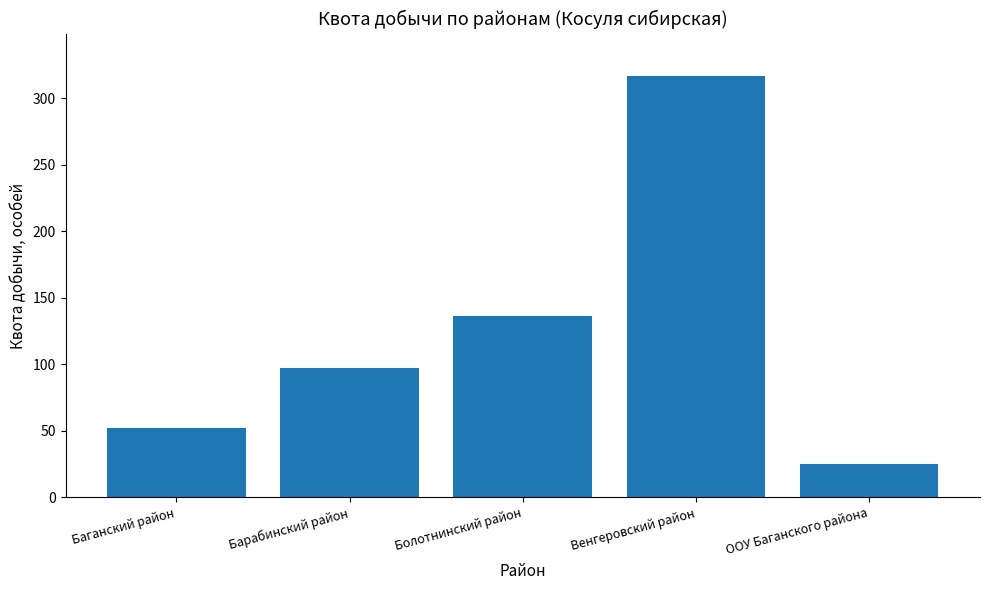

What is the sum of all values?

627